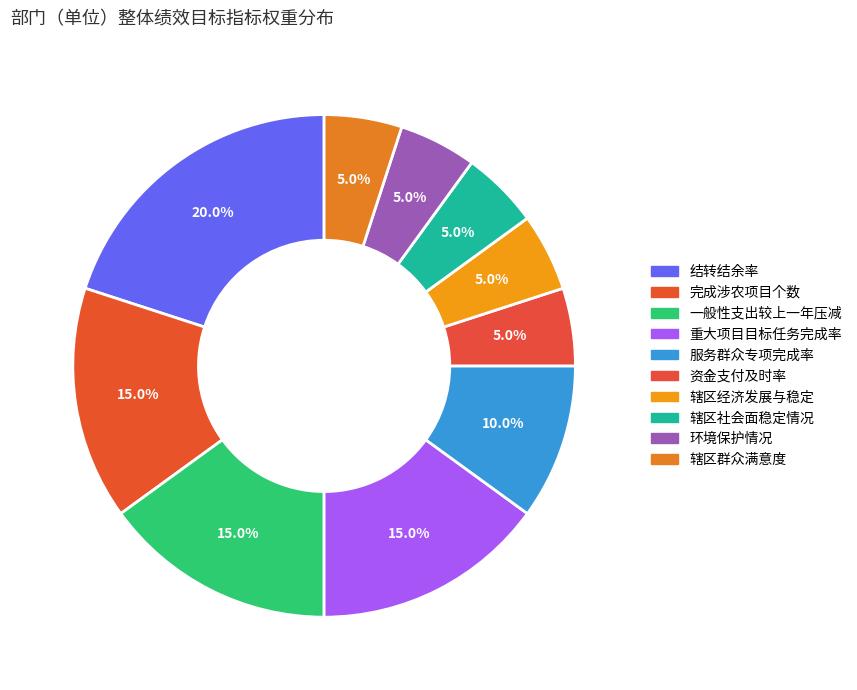

True or false: 辖区经济发展与稳定 accounts for 13% of the total.

False